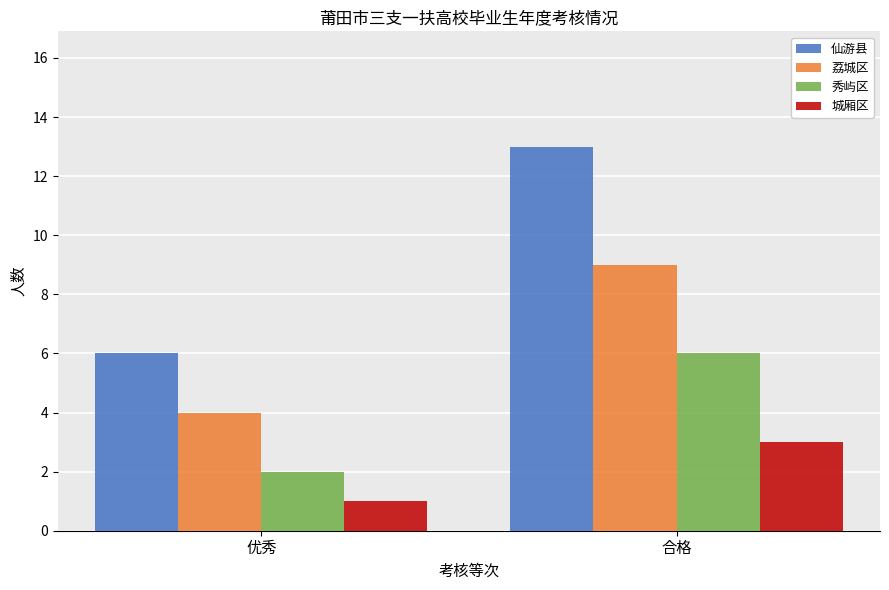

Between 优秀 and 合格, which series saw the biggest shift?

仙游县